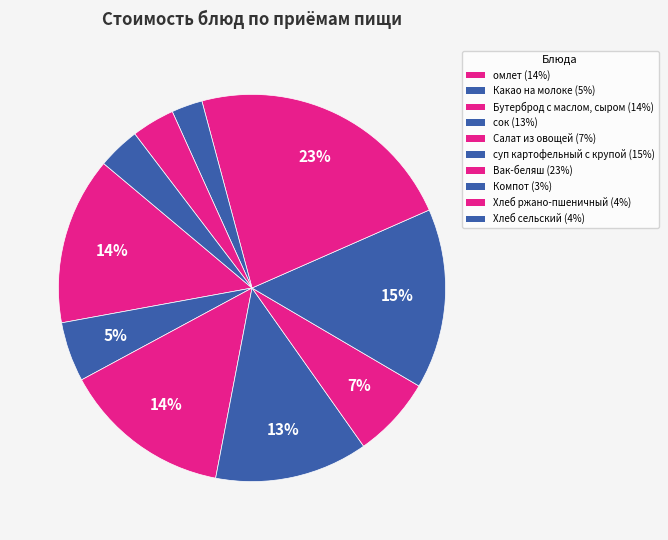

How many slices are in this pie chart?

10